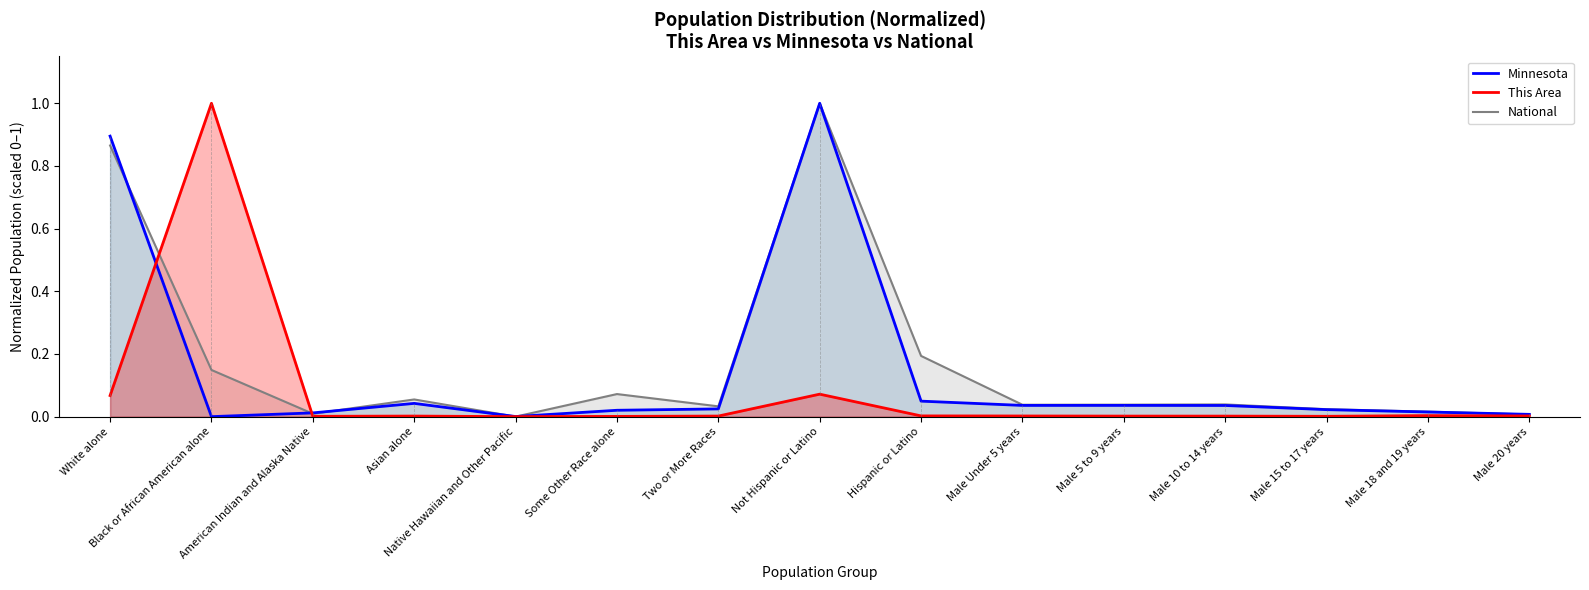

At how many categories does at least one series exceed 0?

15